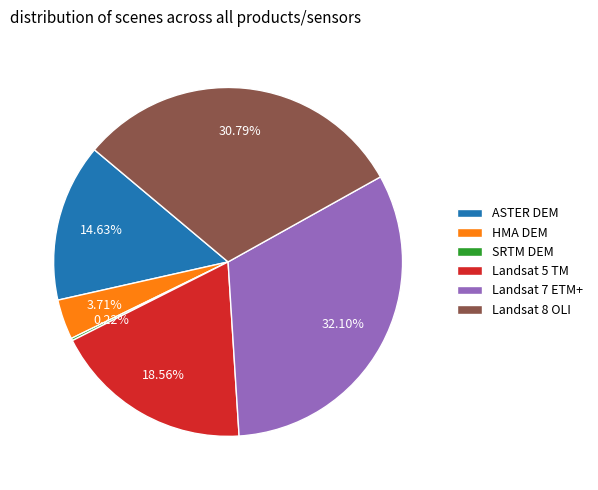

Is there a majority slice in this chart?

No